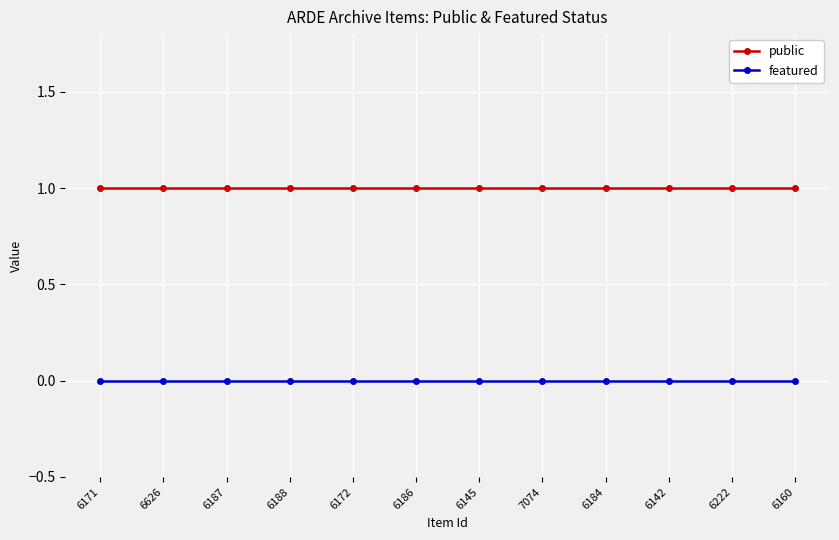

What are all the series names shown in the legend?

public, featured